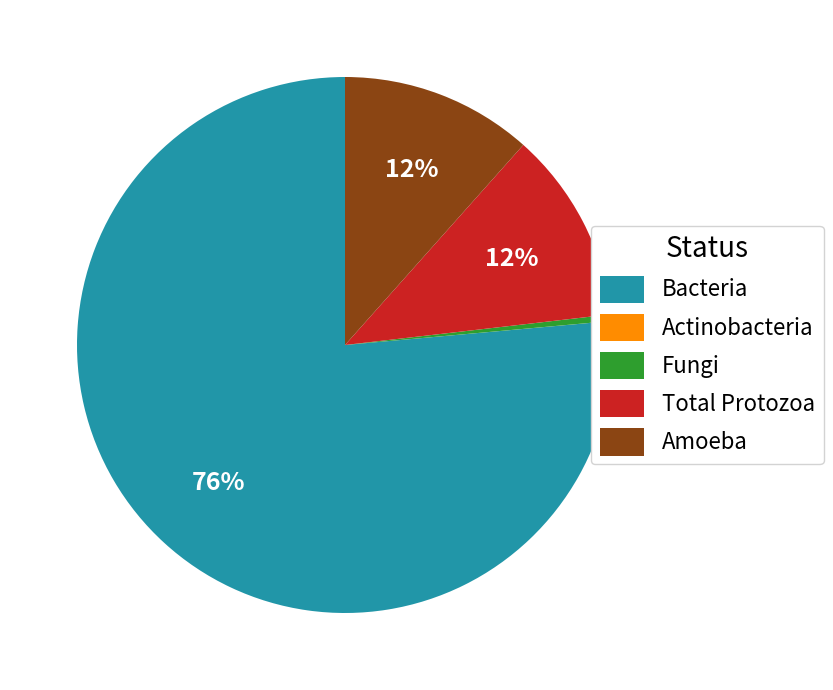

What is the ratio of the value at Amoeba to the value at Total Protozoa?

1.0